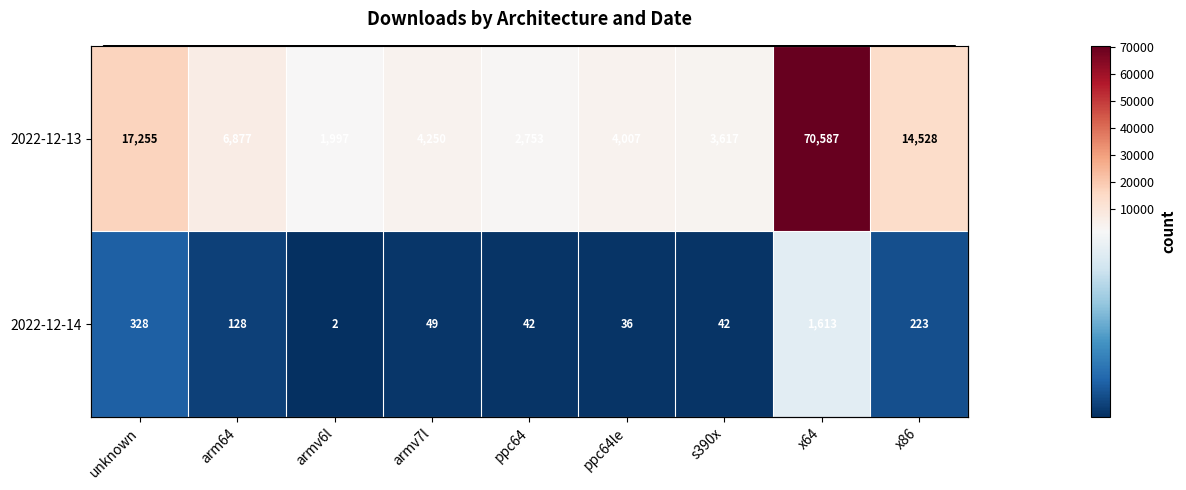

How many data points in 2022-12-13 are less than 4250?

4